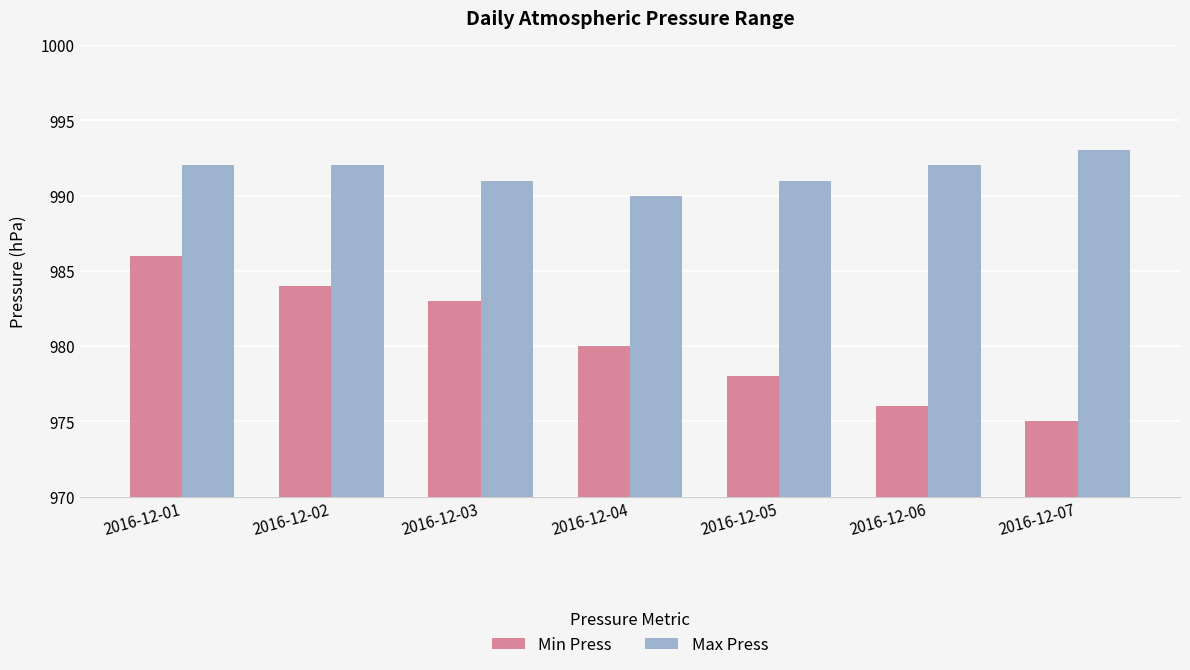

What is the difference between the maximum and minimum values in the Min Press series?

11